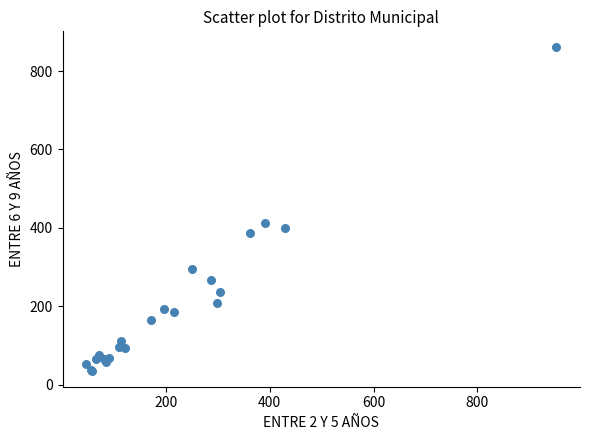

What Y value in the scatter plot is closest to 448?

412